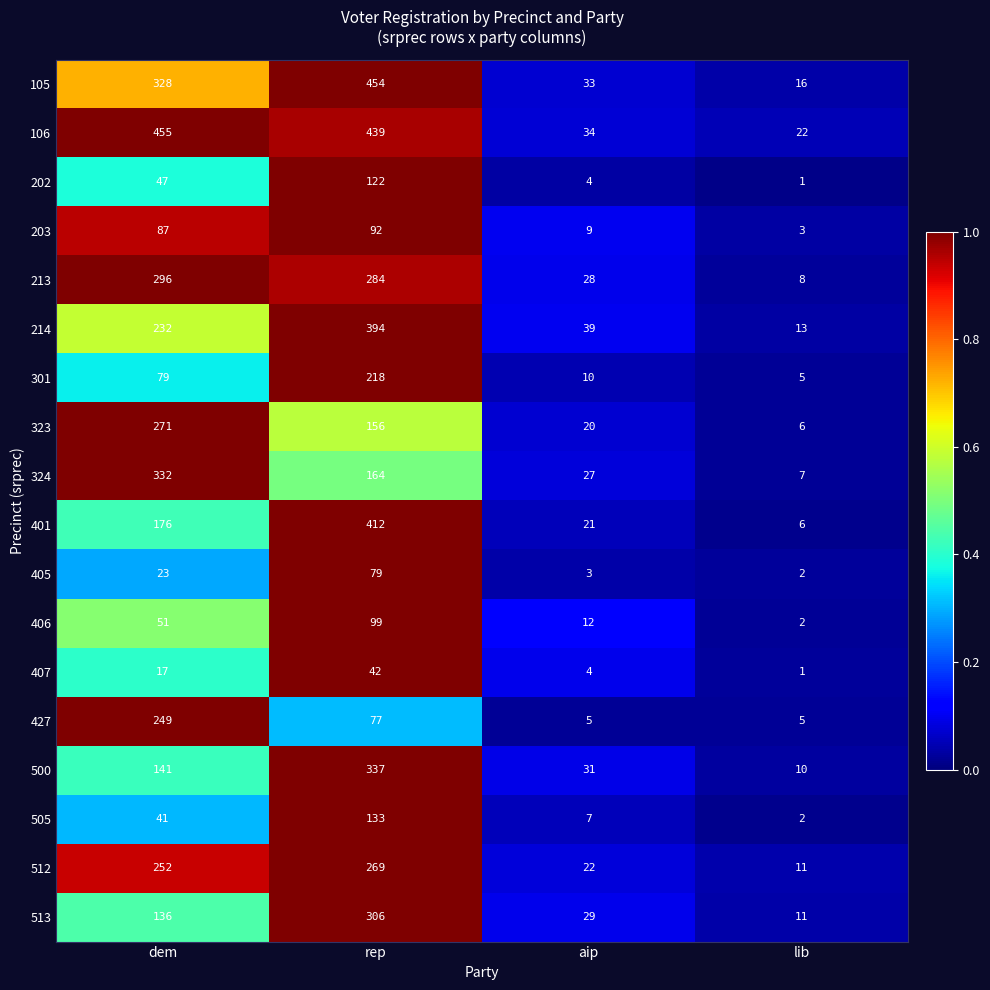

Rank the categories by 105 value from lowest to highest.

lib, aip, dem, rep